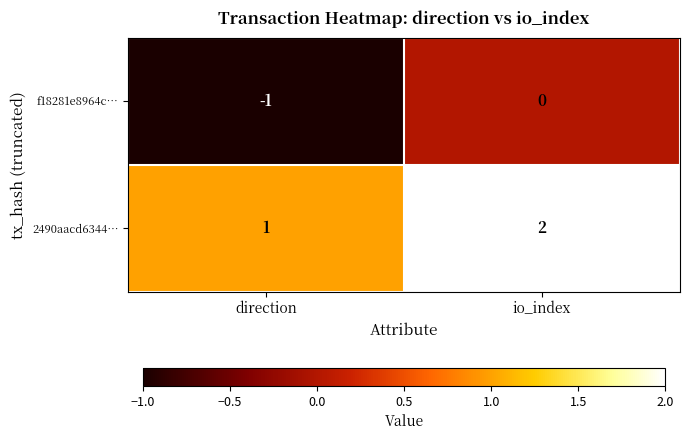

Is it true that f18281e8964c… equals 0 at direction?

False